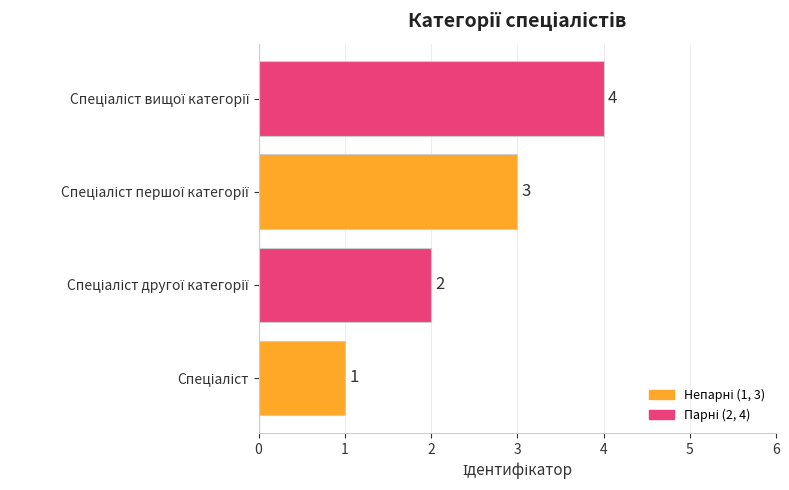

What is the difference between the maximum and minimum values?

3